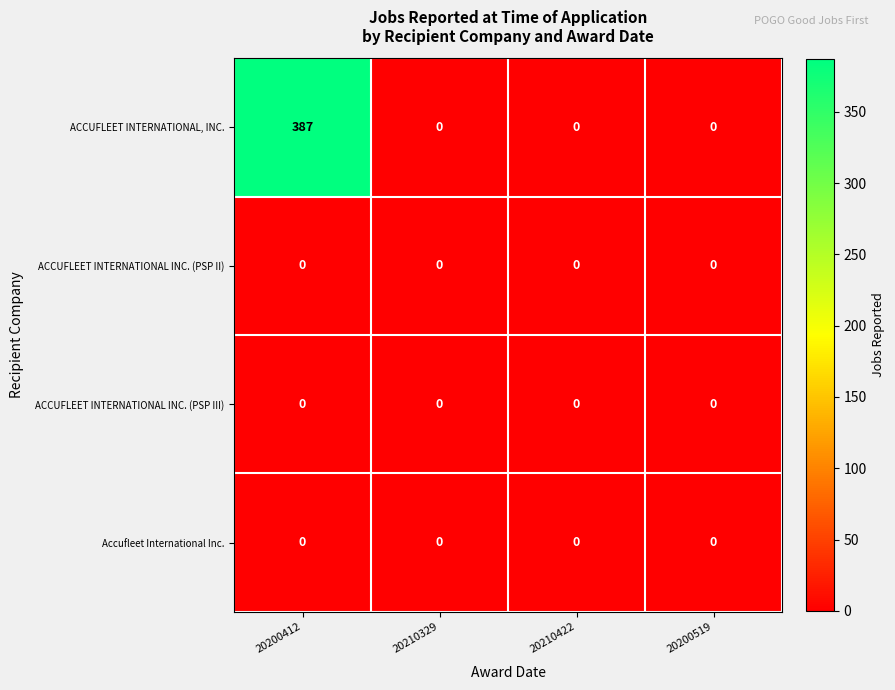

True or false: ACCUFLEET INTERNATIONAL INC. (PSP II) has a value of 0 at 20200412.

True